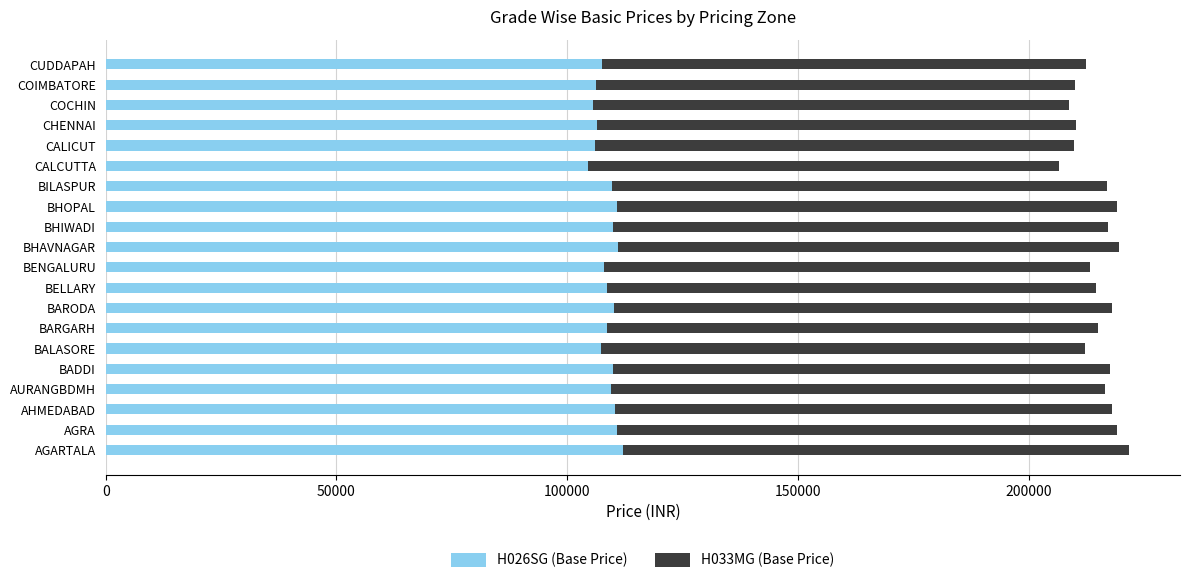

What is the difference between the maximum and second lowest values in the H026SG (Base Price) series?

6531